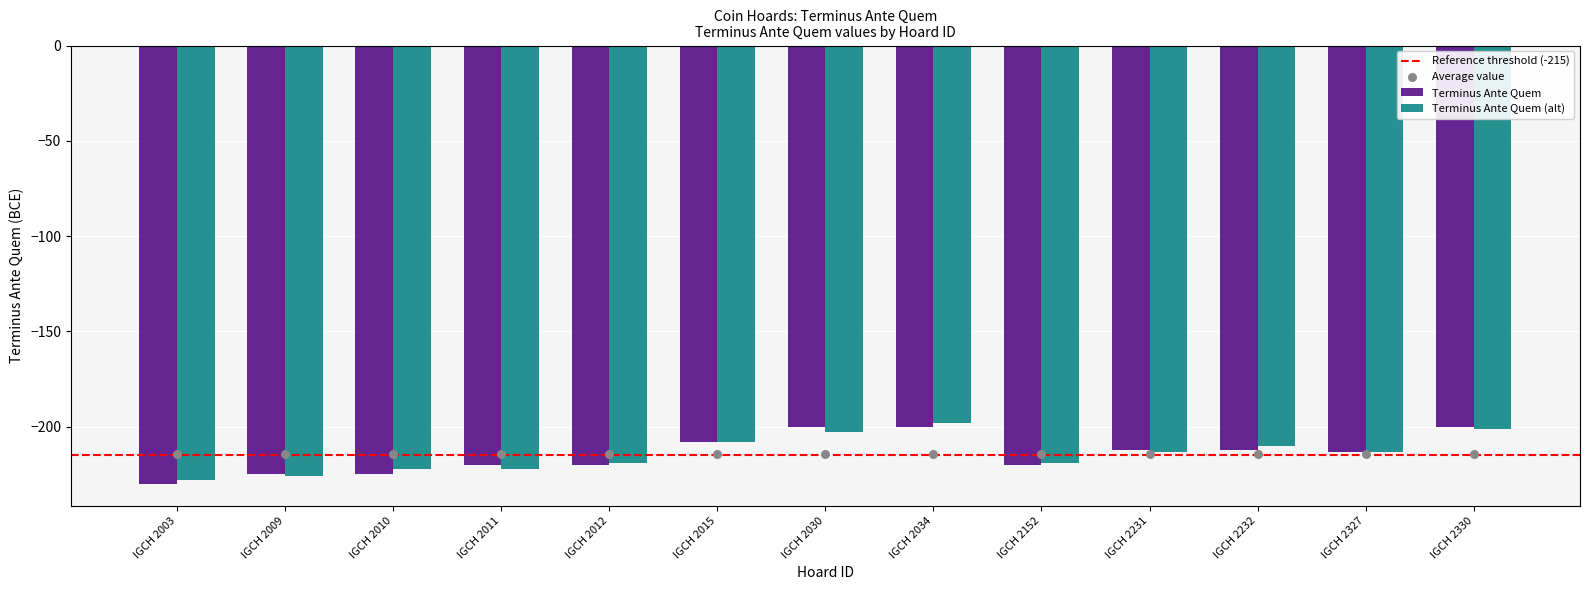

What is the change in value from IGCH 2003 to IGCH 2034?

+30